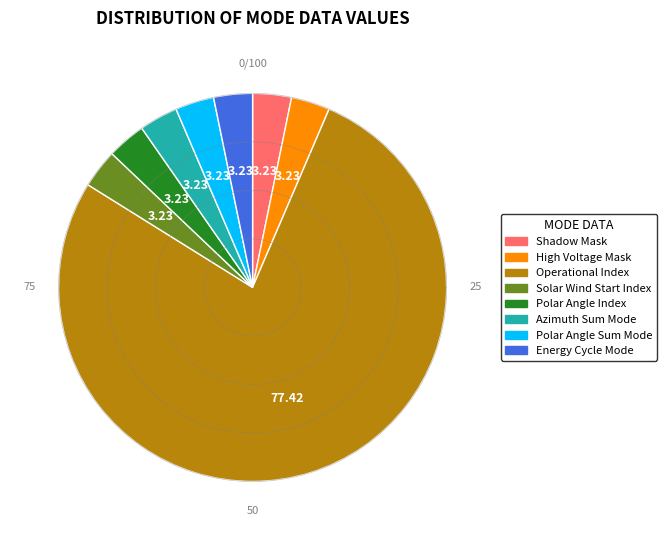

Count the number of slices in the pie.

8